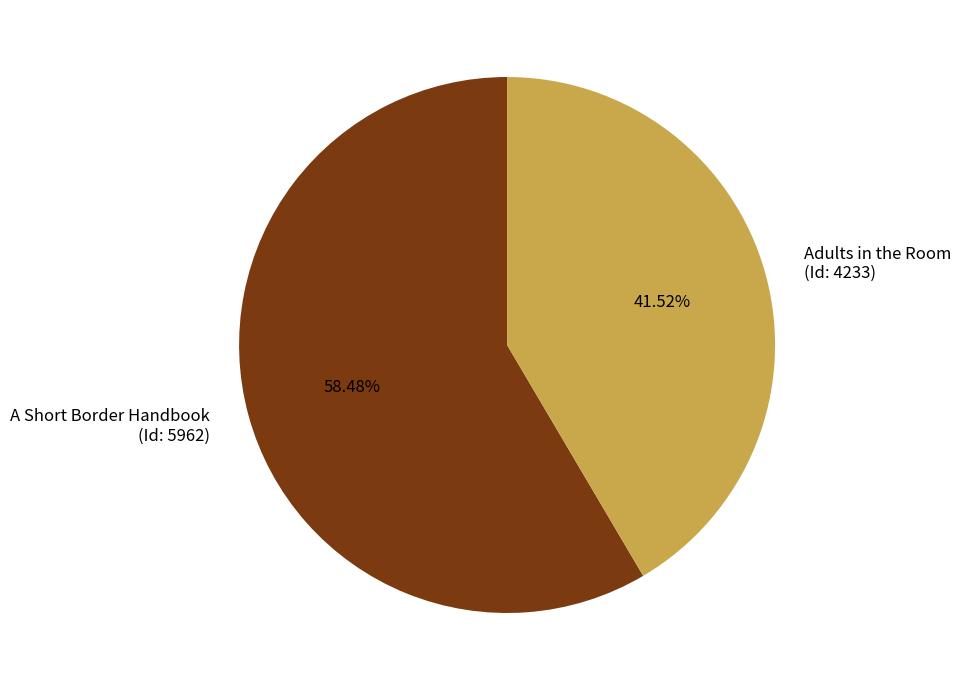

Between A Short Border Handbook (Id: 5962) and Adults in the Room (Id: 4233), which is larger?

A Short Border Handbook (Id: 5962)